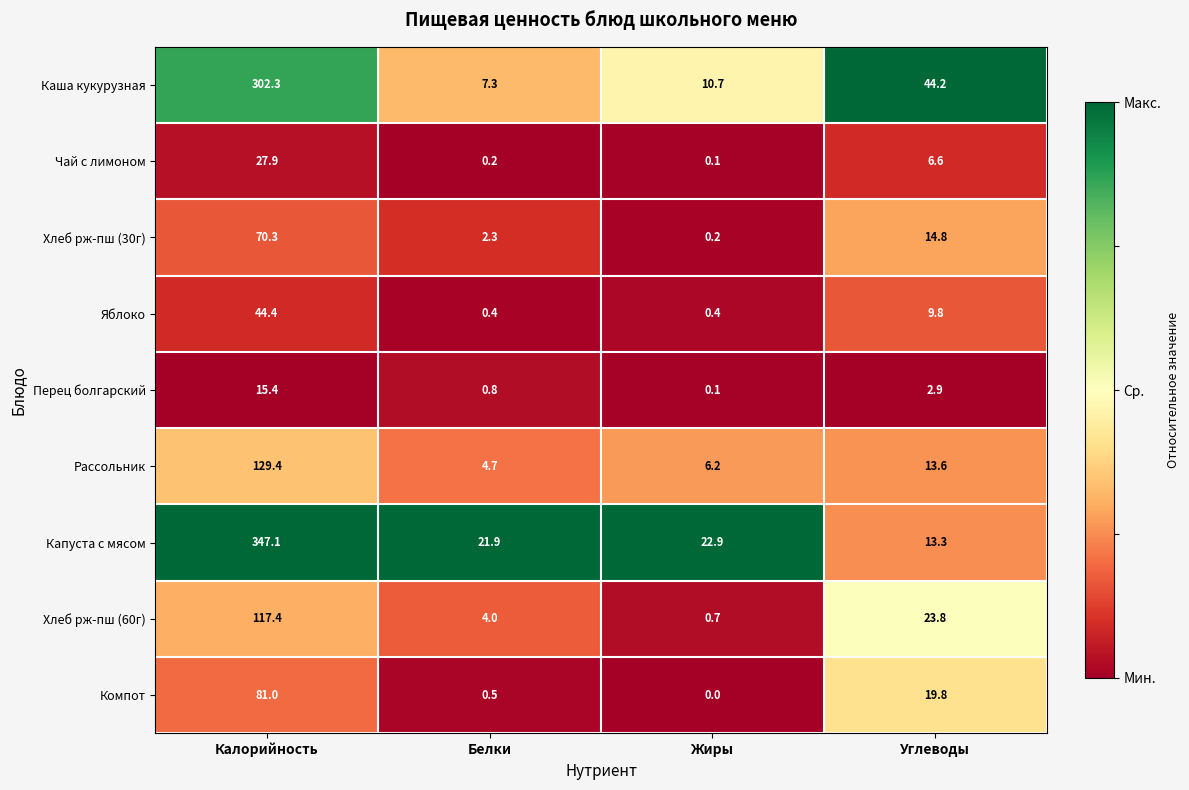

Rank the series by their maximum value, from lowest to highest.

Перец болгарский, Чай с лимоном, Яблоко, Хлеб рж-пш (30г), Компот, Хлеб рж-пш (60г), Рассольник, Каша кукурузная, Капуста с мясом